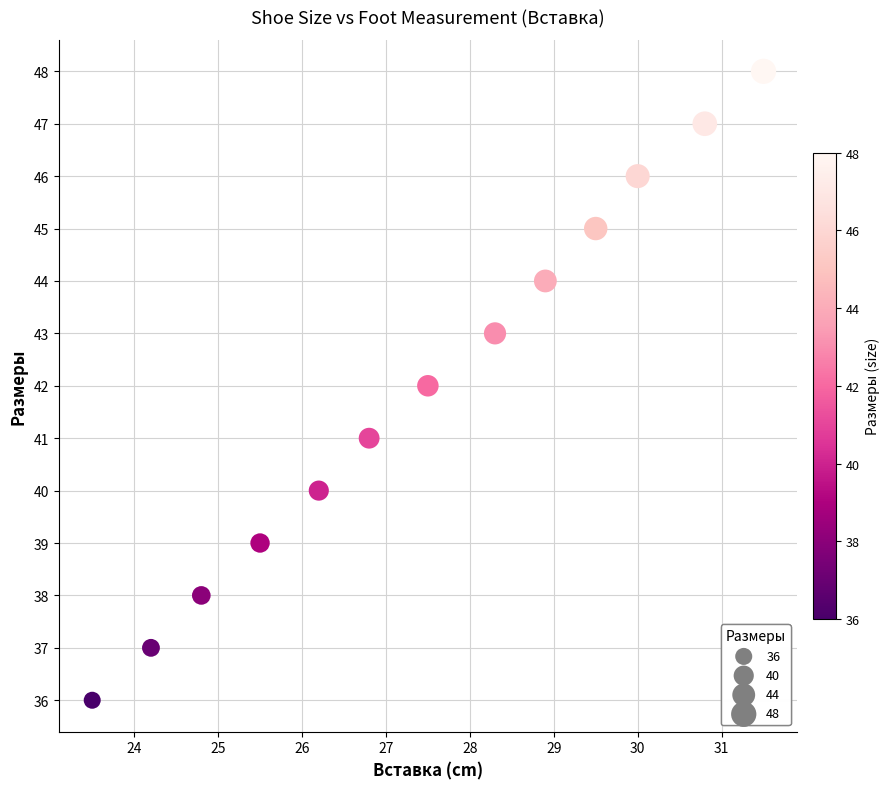

What is the range of Y values (max minus min)?

12